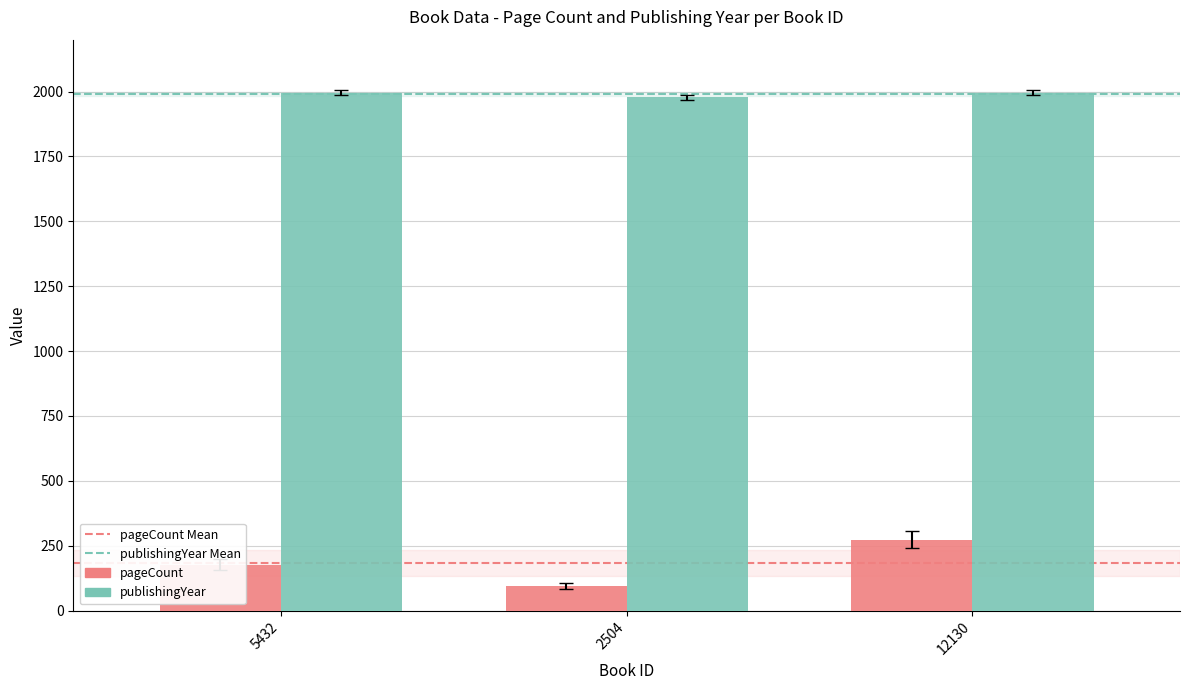

What is the label of the 2nd bar from the left?

2504